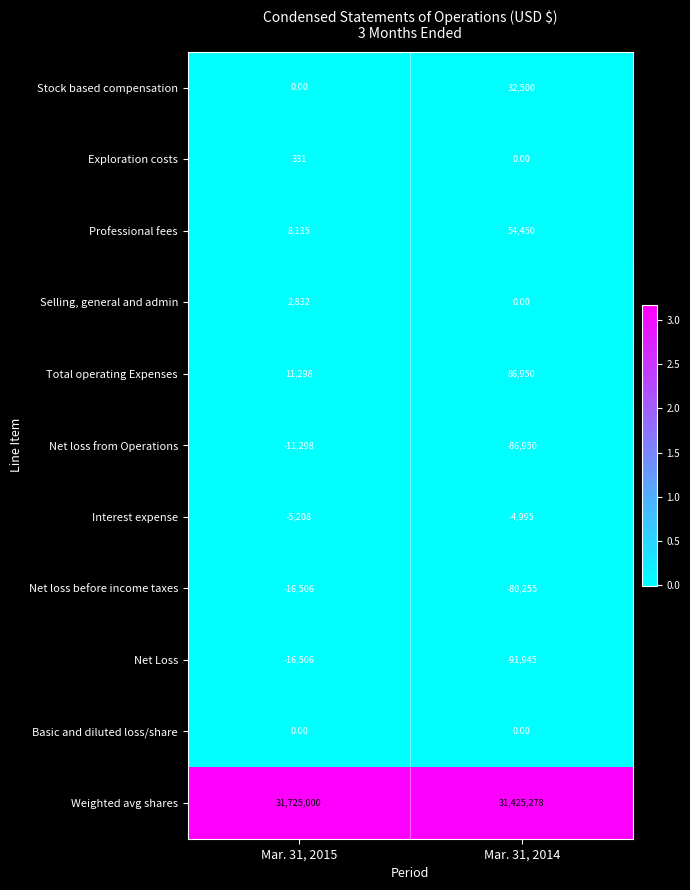

What is the total value across all series at Mar. 31, 2014?

31335033